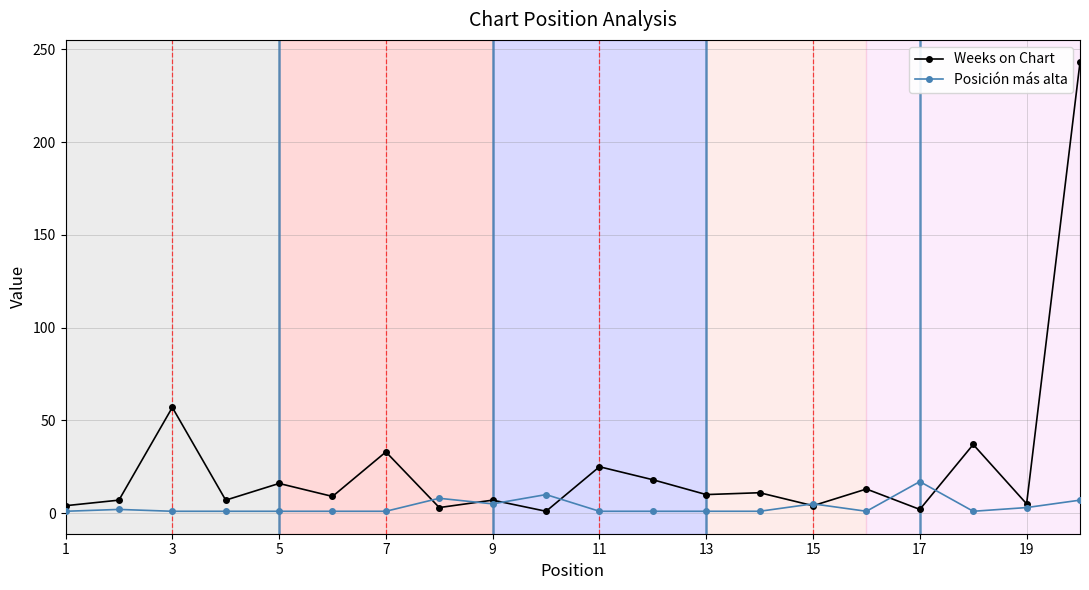

What is the maximum value shown in the chart?

243